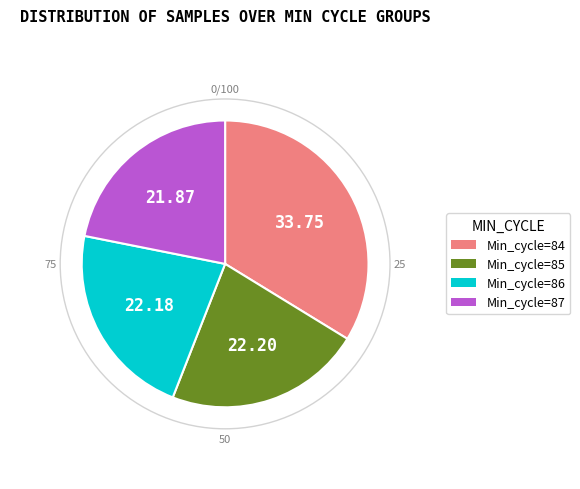

Is there any slice that represents more than half of the pie?

No